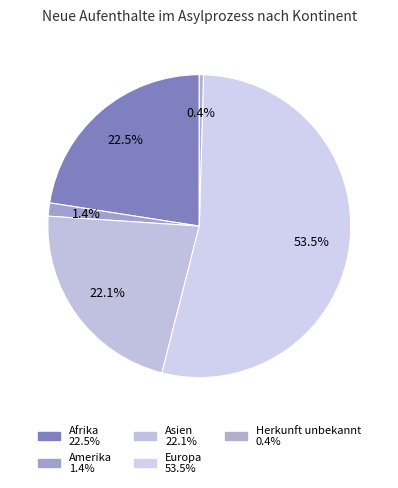

To the nearest percent, what percentage of the pie is Asien?

22%